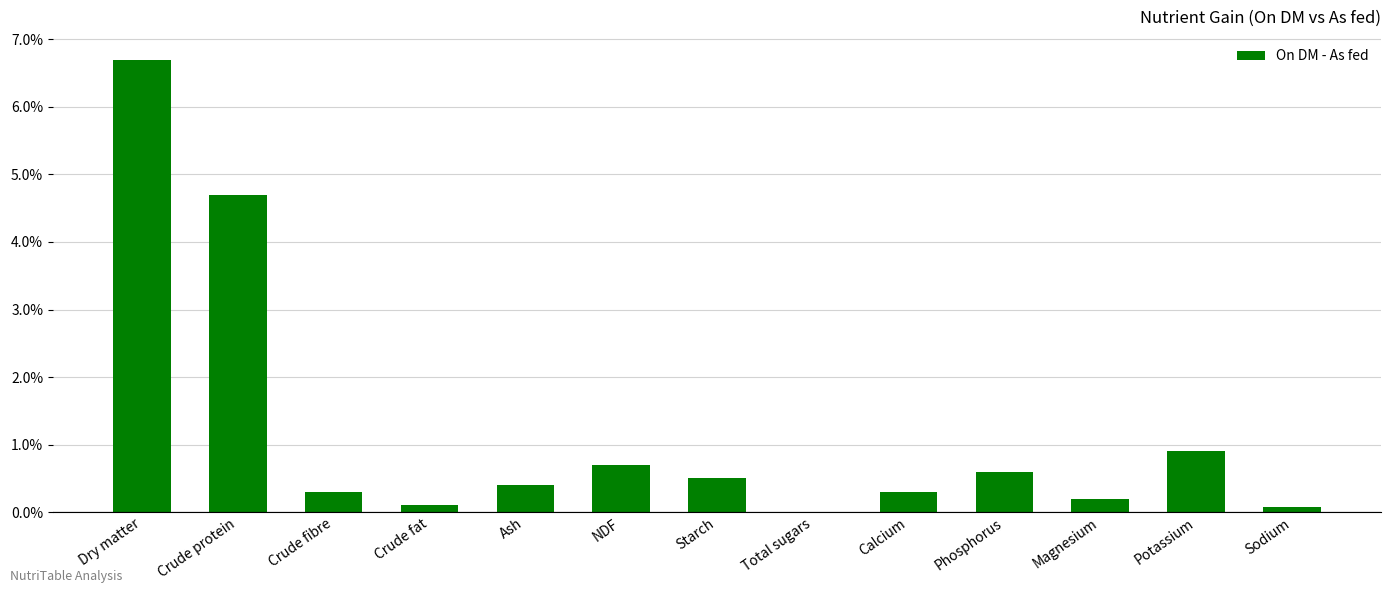

At which category does the chart reach its peak across all series?

Dry matter